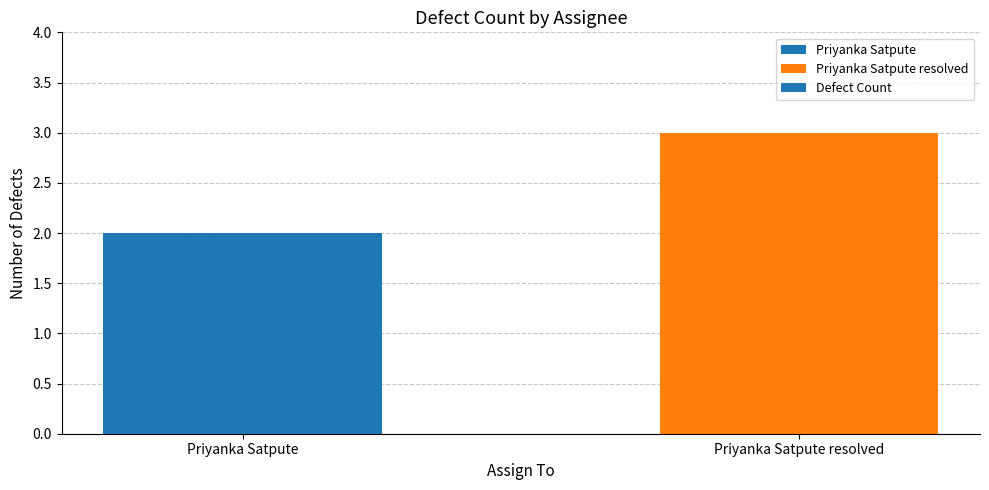

What is the change in value from Priyanka Satpute to Priyanka Satpute resolved?

+1